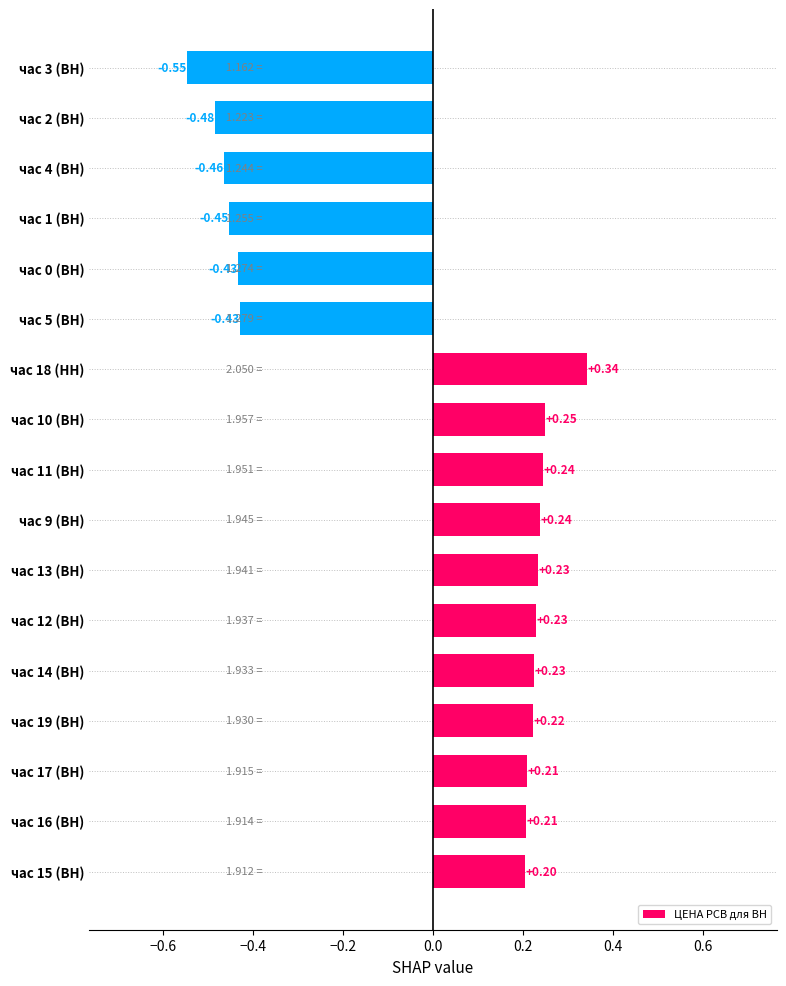

What is the difference between the values at час 12 (ВН) and час 4 (ВН)?

0.7